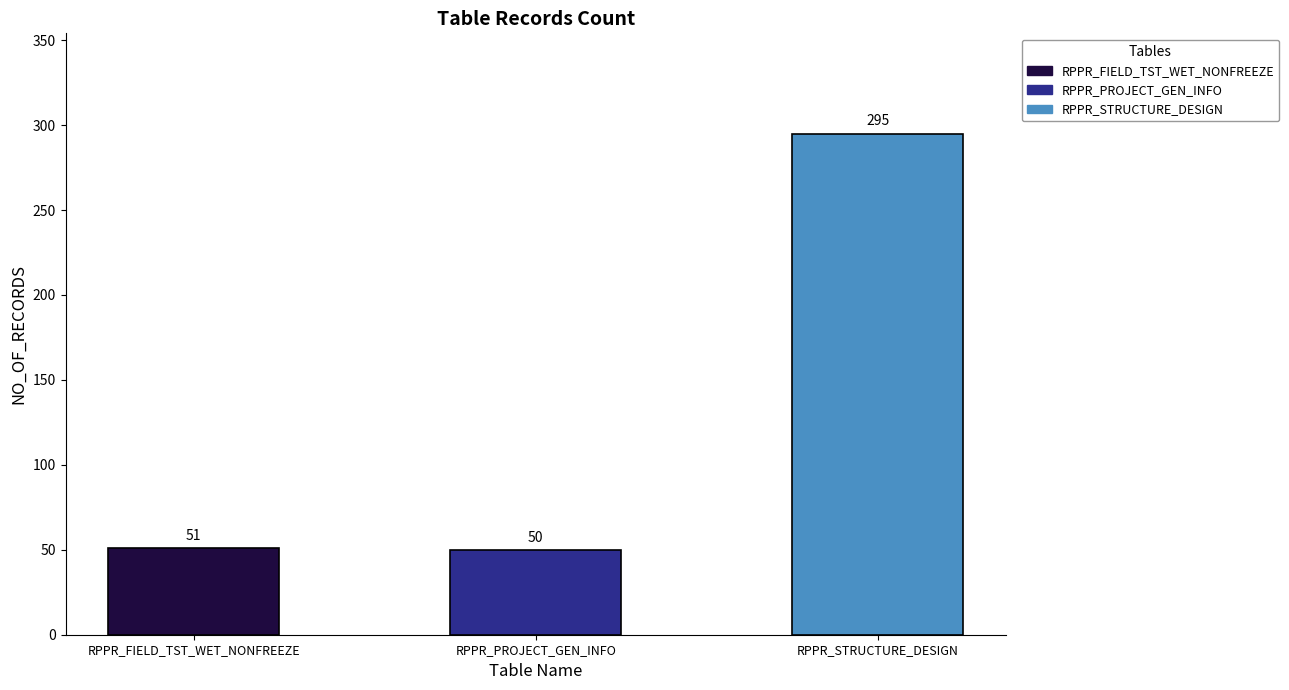

The chart shows a value of 295 at RPPR_STRUCTURE_DESIGN. True or false?

True